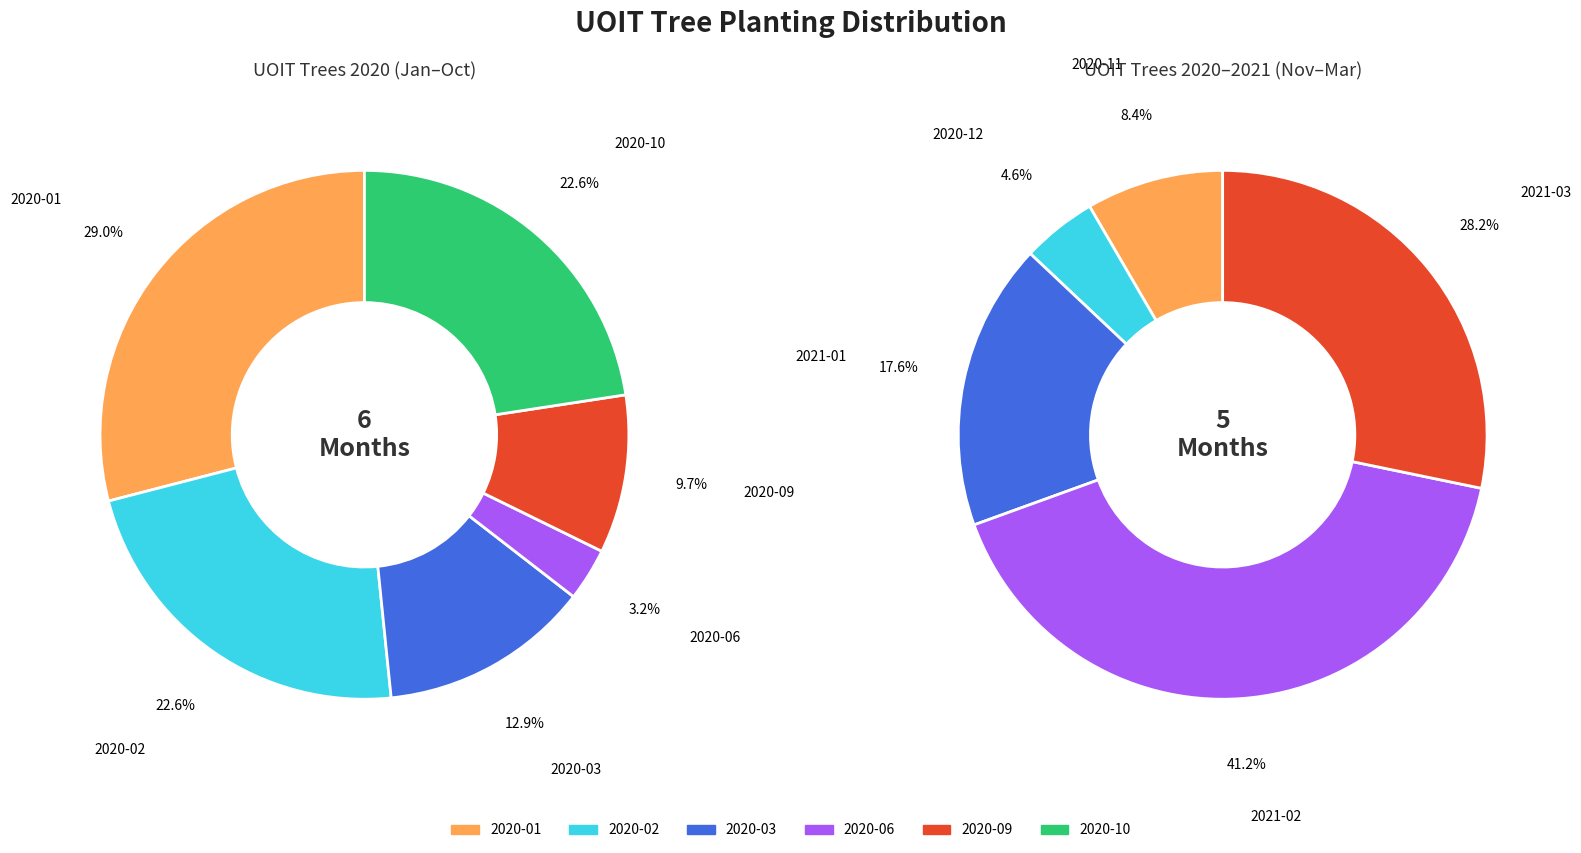

Is it true that 2020-03 is 25% of the pie?

False